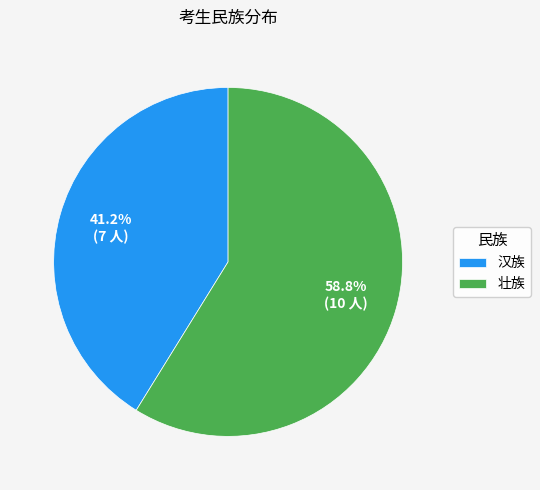

True or false: 汉族 accounts for 53% of the total.

False